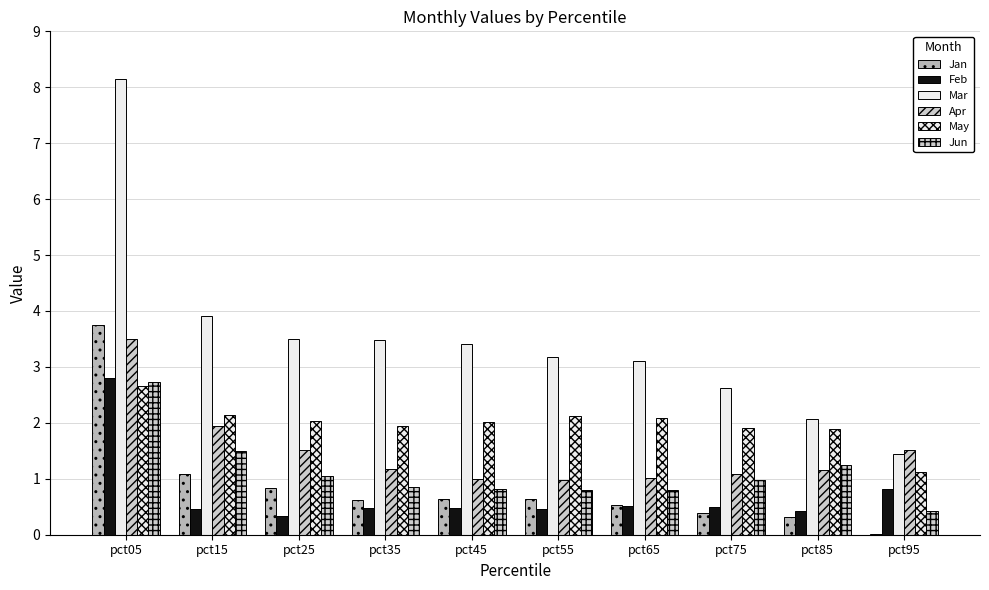

Rank the categories by May value from highest to lowest.

pct05, pct15, pct55, pct65, pct25, pct45, pct35, pct75, pct85, pct95